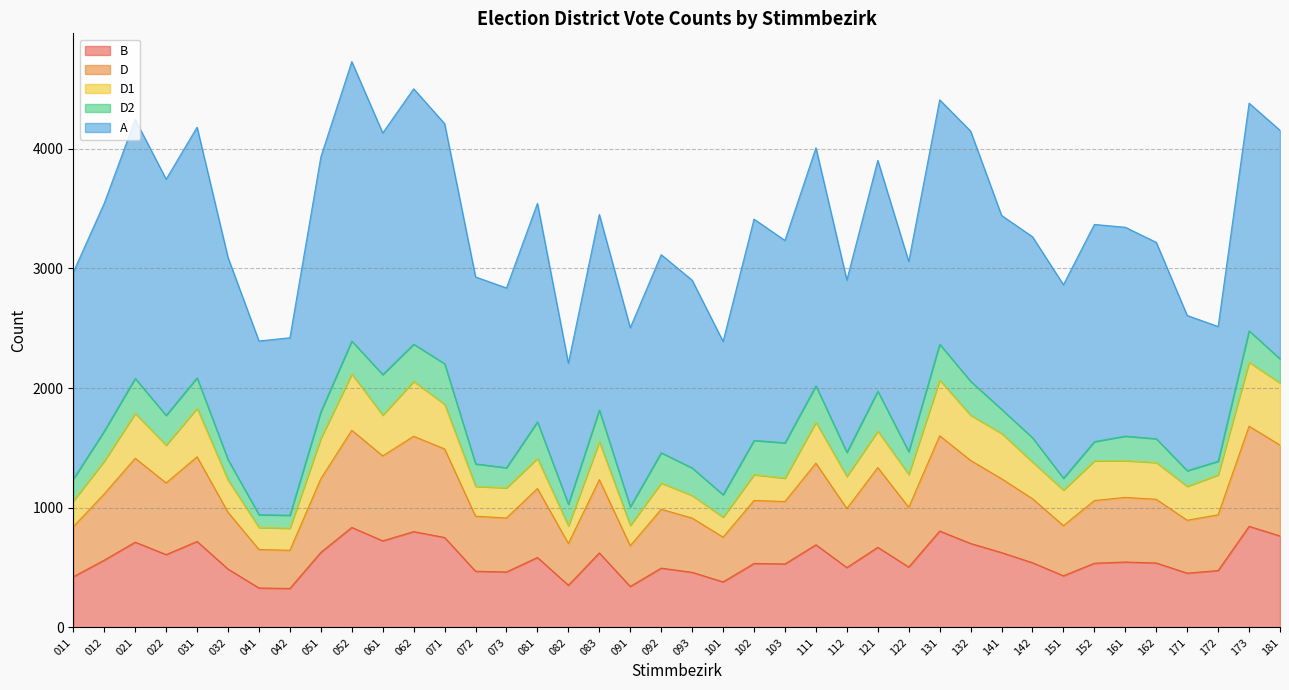

At which category is the sum across all series the highest?

052